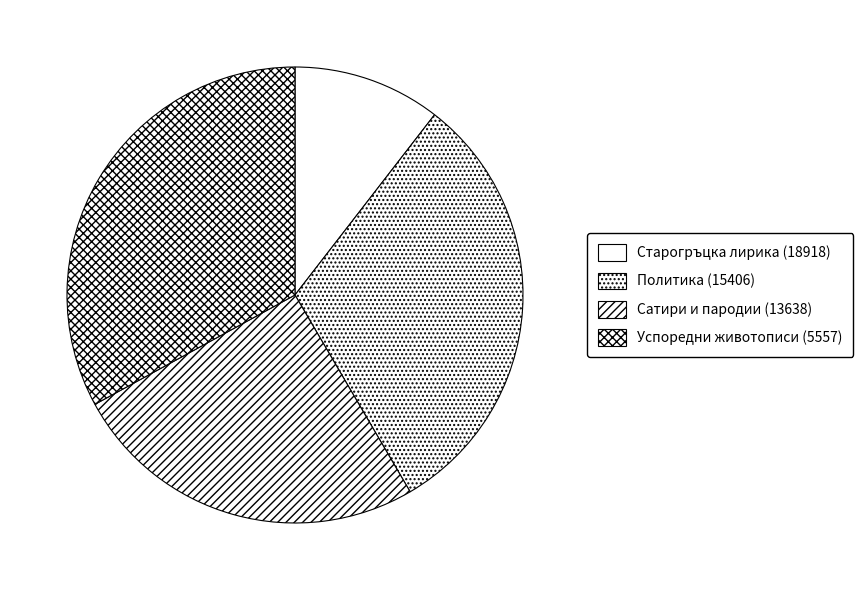

Between Успоредни животописи (5557) and Политика (15406), which is larger?

Успоредни животописи (5557)